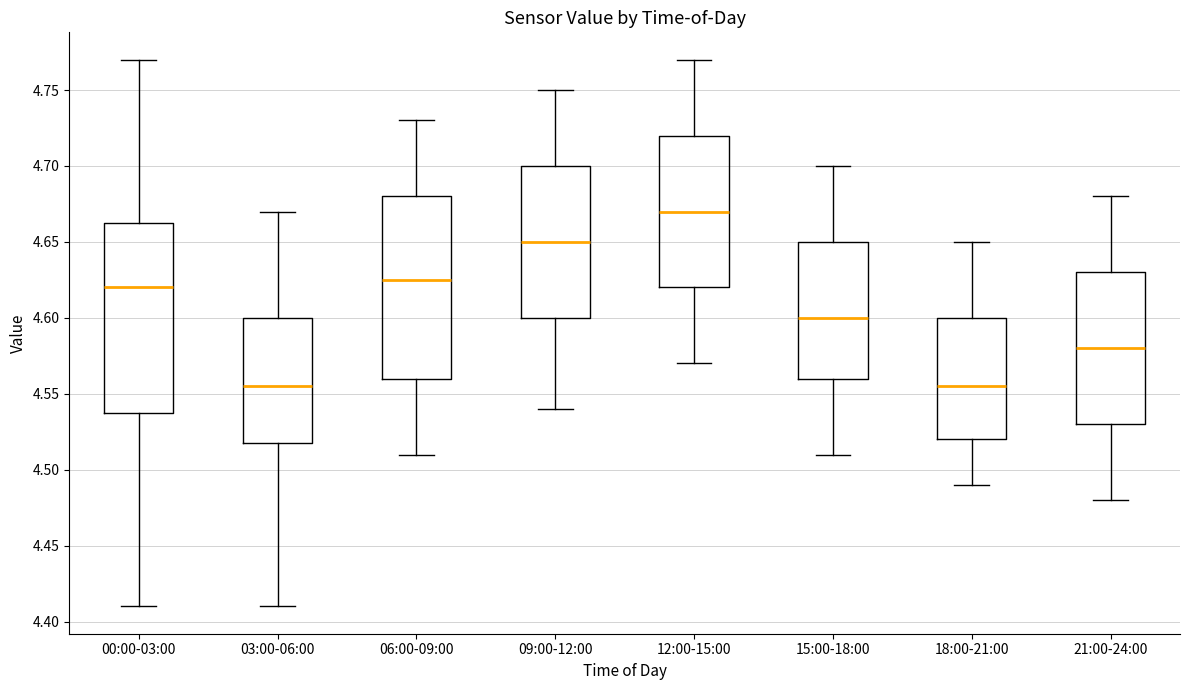

Reading left to right, read every box against the y-axis: the position of its median line, the range the box covers, and the ends of its whiskers. The values are not printed on the chart, so give them approximately, as read against the axis.

00:00-03:00: median 4.620, box 4.540 to 4.665, whiskers 4.410 to 4.770
03:00-06:00: median 4.555, box 4.520 to 4.600, whiskers 4.410 to 4.670
06:00-09:00: median 4.625, box 4.560 to 4.680, whiskers 4.510 to 4.730
09:00-12:00: median 4.650, box 4.600 to 4.700, whiskers 4.540 to 4.750
12:00-15:00: median 4.670, box 4.620 to 4.720, whiskers 4.570 to 4.770
15:00-18:00: median 4.600, box 4.560 to 4.650, whiskers 4.510 to 4.700
18:00-21:00: median 4.555, box 4.520 to 4.600, whiskers 4.490 to 4.650
21:00-24:00: median 4.580, box 4.530 to 4.630, whiskers 4.480 to 4.680